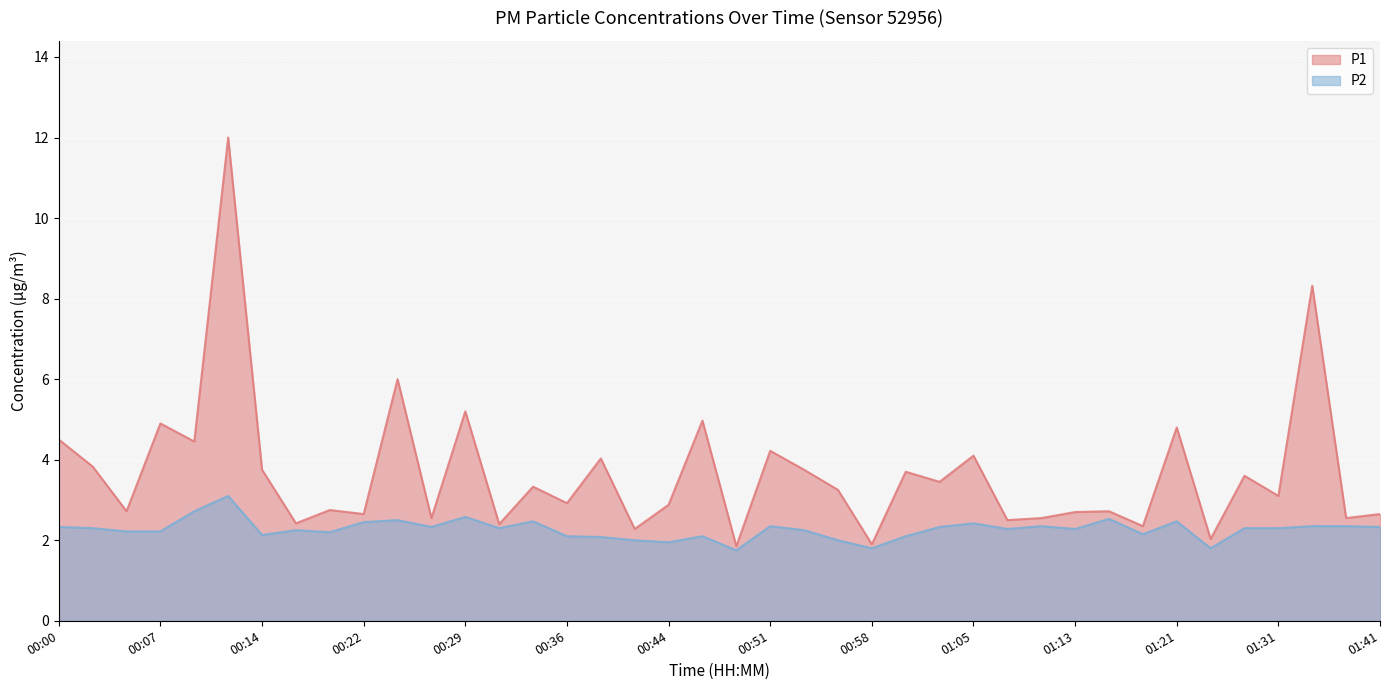

At which category is the sum across all series the highest?

00:12